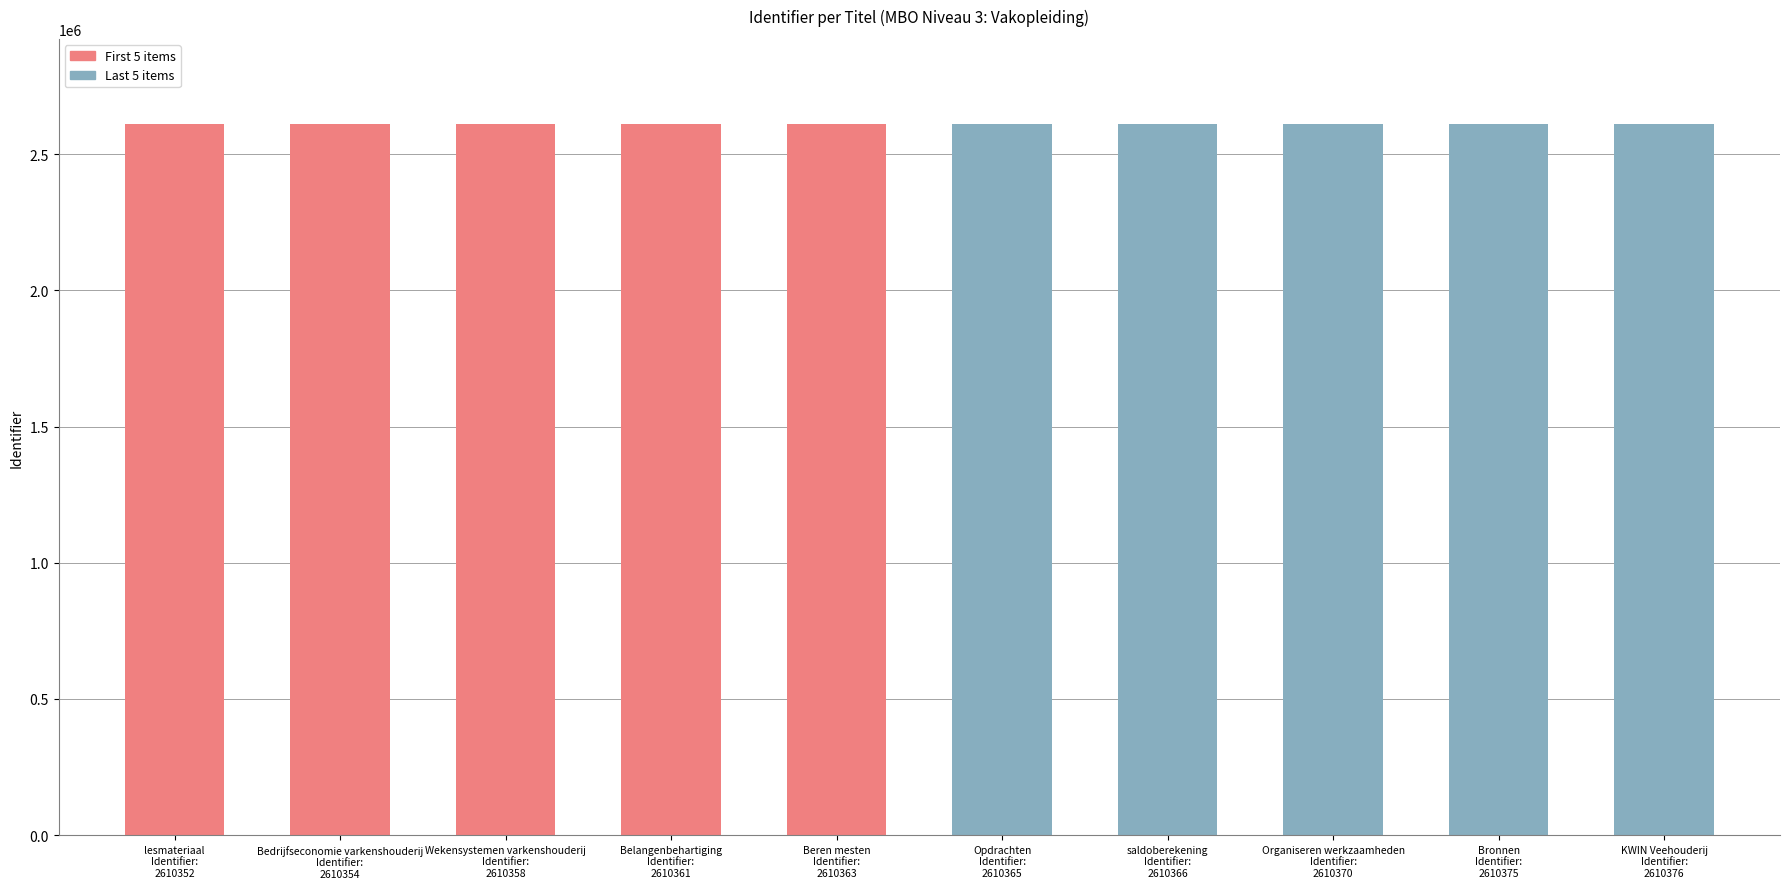

Which has a higher value, Belangenbehartiging
Identifier:
2610361 or lesmateriaal
Identifier:
2610352?

Belangenbehartiging
Identifier:
2610361